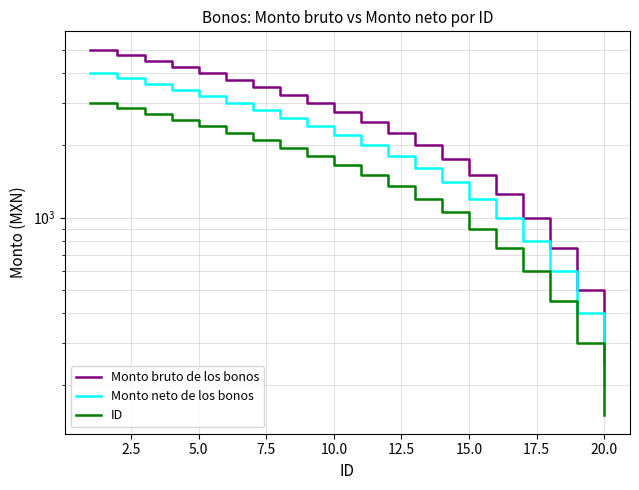

How many categories are shown in the chart?

20